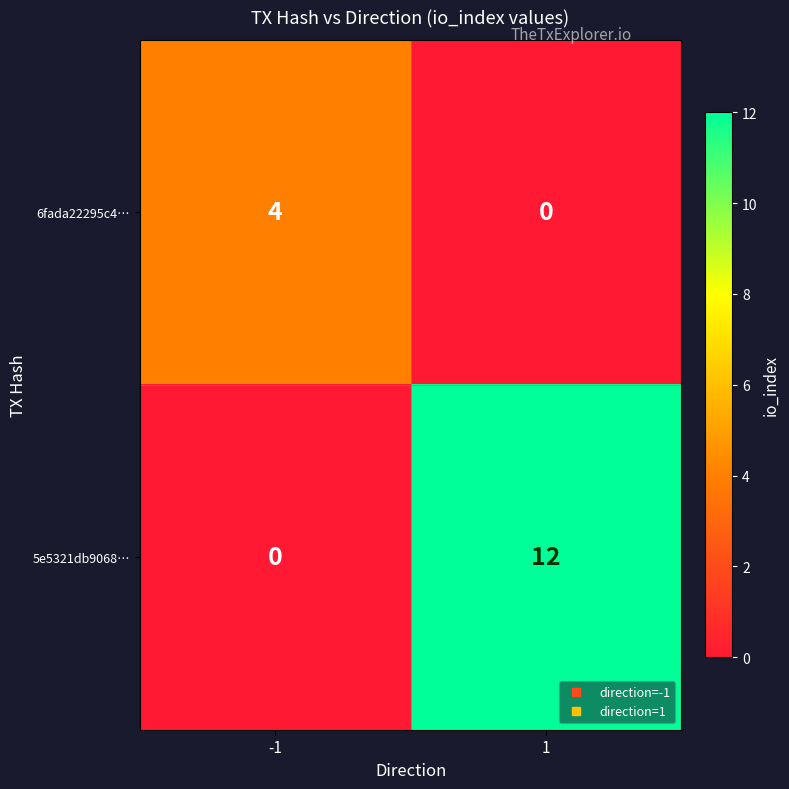

What is the total value across all series at -1?

4